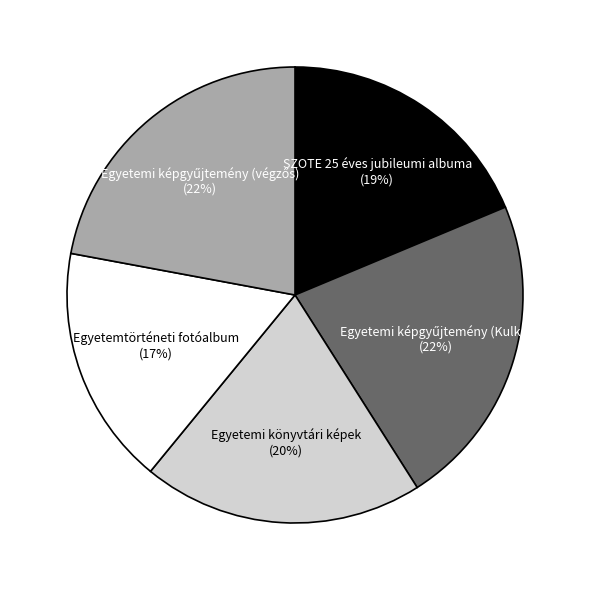

To the nearest percent, what is the difference between the largest and smallest slice percentages?

5%